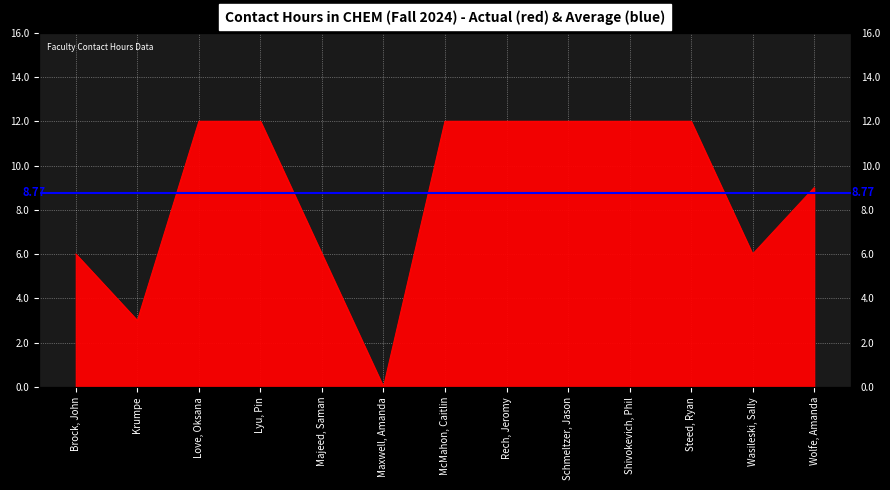

List the labels in order of value, largest first.

Love, Oksana, Lyu, Pin, McMahon, Caitlin, Rech, Jeromy, Schmeltzer, Jason, Shivokevich, Phil, Steed, Ryan, Wolfe, Amanda, Brock, John, Majeed, Saman, Wasileski, Sally, Krumpe, Maxwell, Amanda